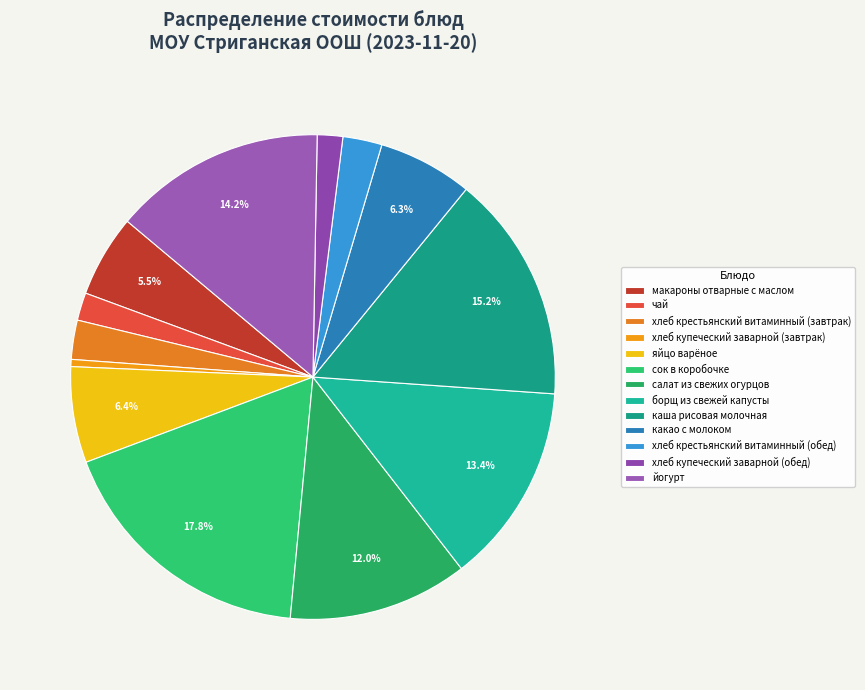

Rank the categories by value from highest to lowest.

сок в коробочке, каша рисовая молочная, йогурт, борщ из свежей капусты, салат из свежих огурцов, яйцо варёное, какао с молоком, макароны отварные с маслом, хлеб крестьянский витаминный (завтрак), хлеб крестьянский витаминный (обед), чай, хлеб купеческий заварной (обед), хлеб купеческий заварной (завтрак)